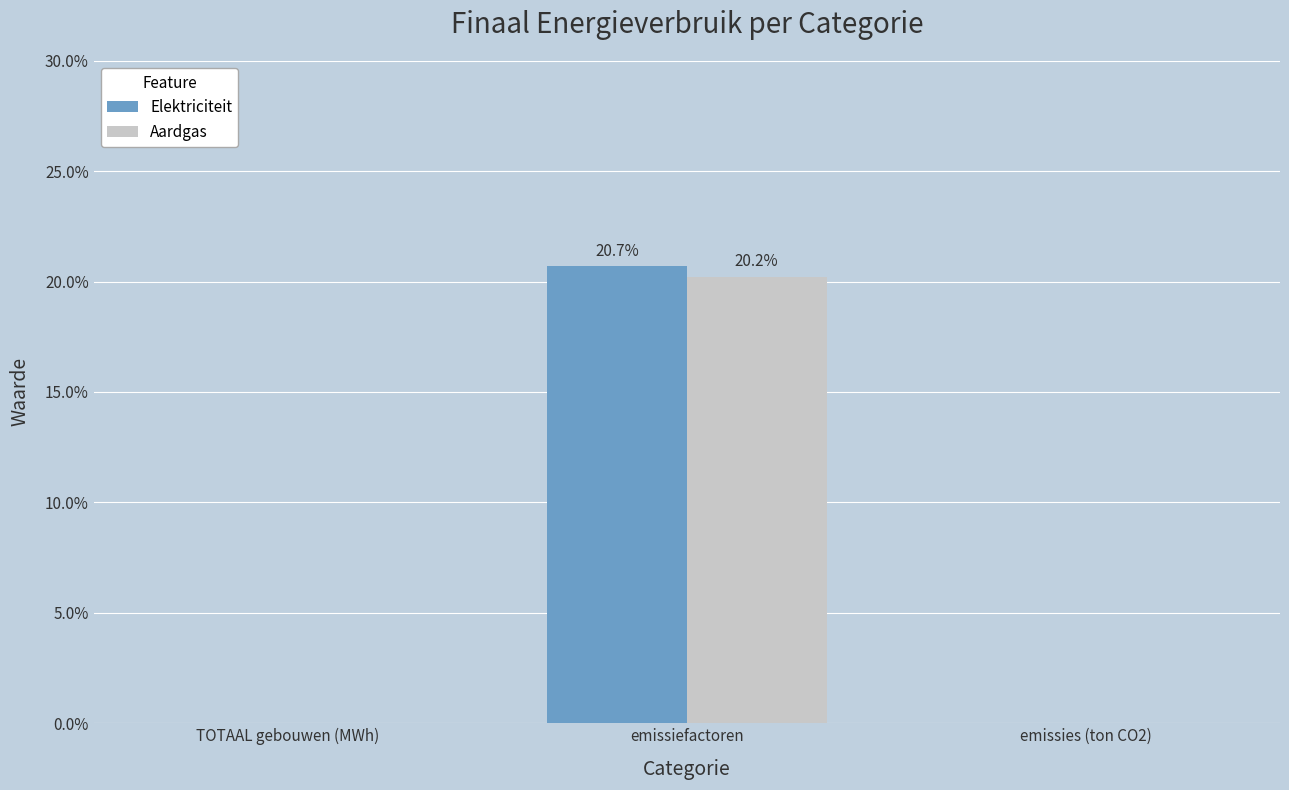

What are all the series names shown in the legend?

Elektriciteit, Aardgas